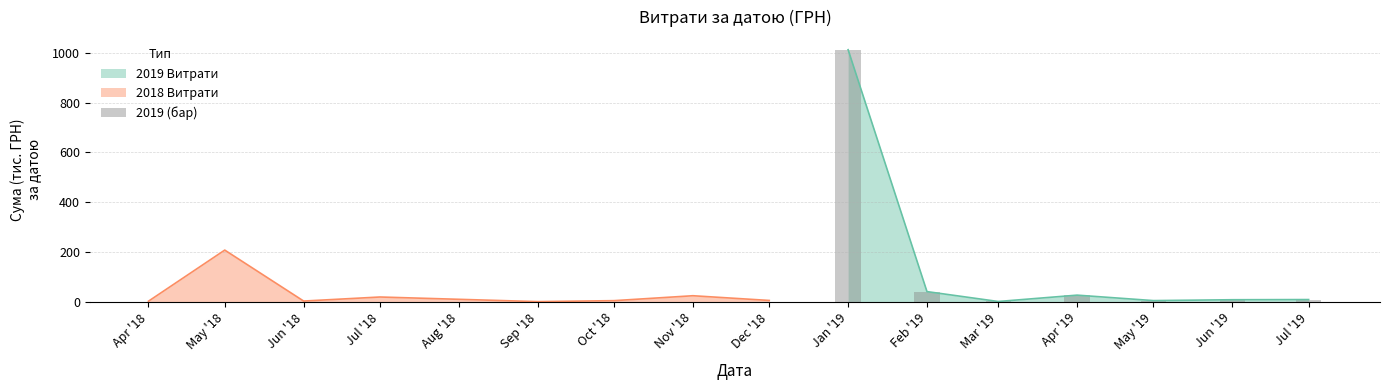

Does the chart contain stacked bars?

No